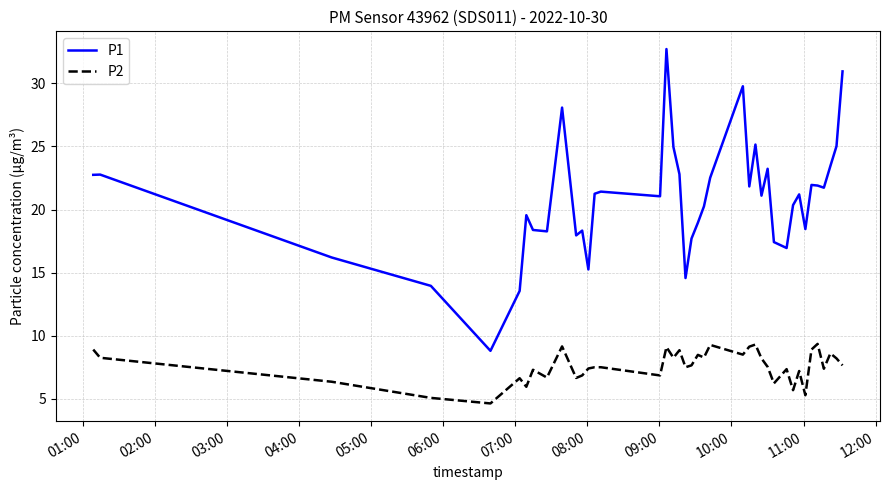

What is the smallest value displayed?

4.6